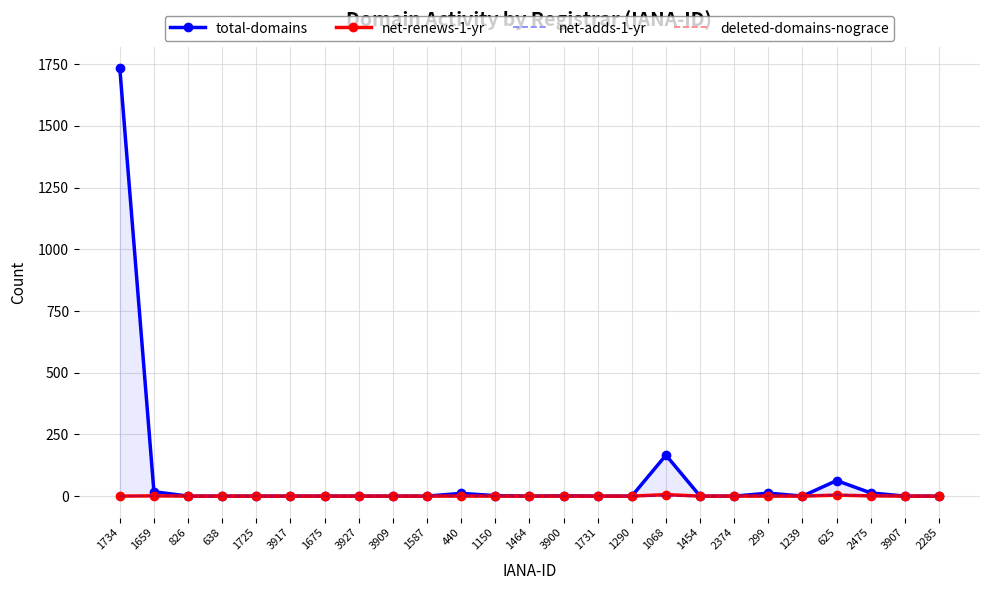

True or false: deleted-domains-nograce has a value of 0 at 1239.

True